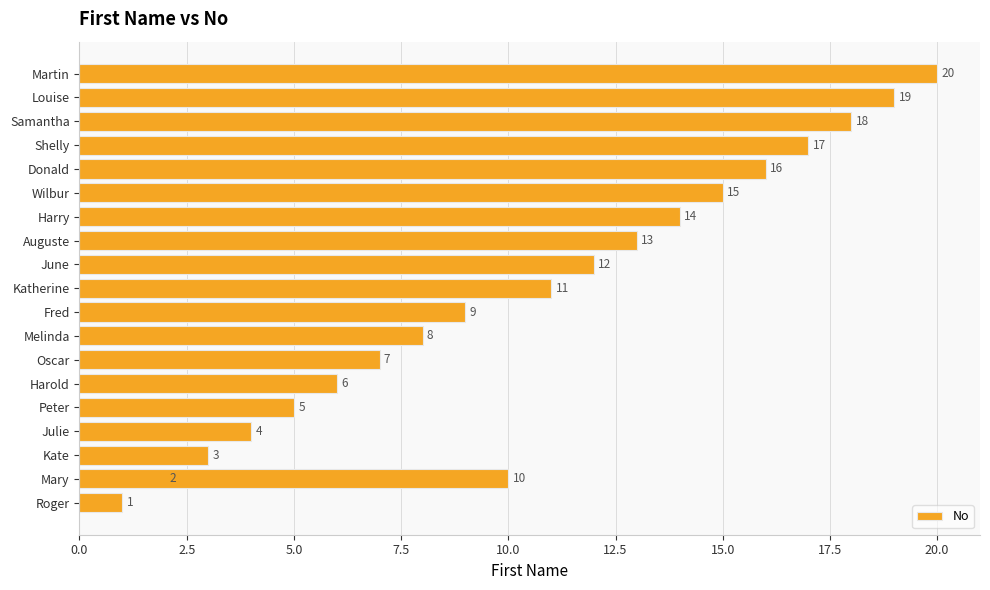

The chart shows a value of 2 at Katherine. True or false?

False